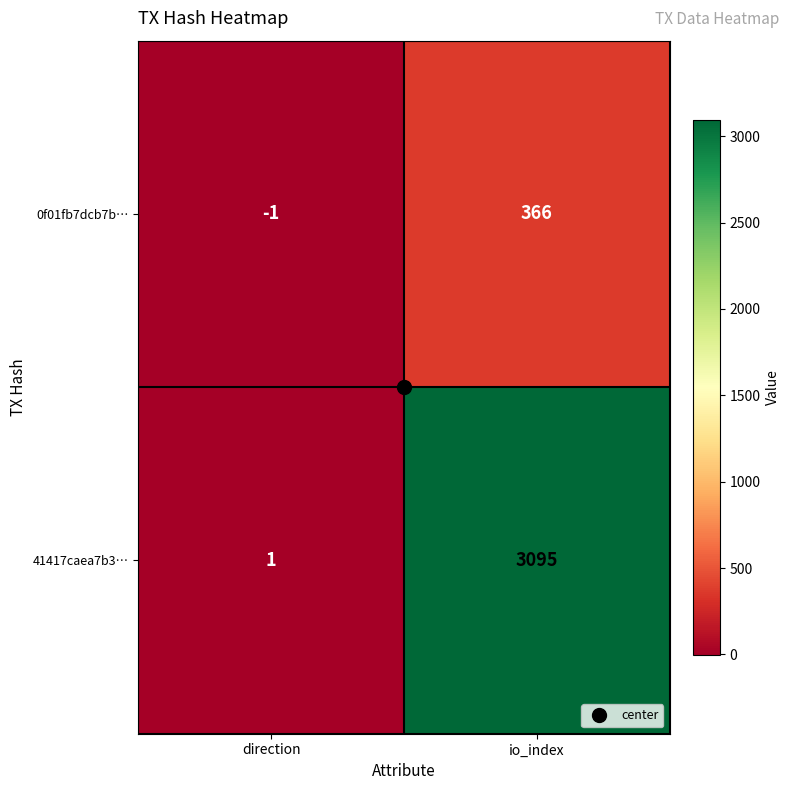

What is the sum of all 41417caea7b3… values?

3096